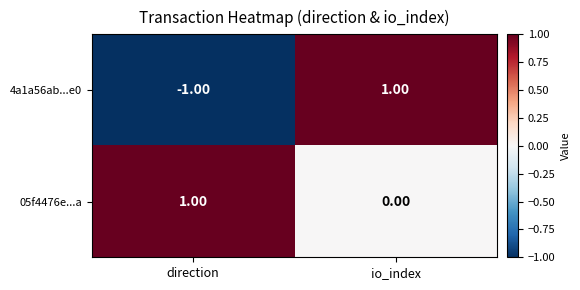

Which series has the widest spread of values?

4a1a56ab...e0